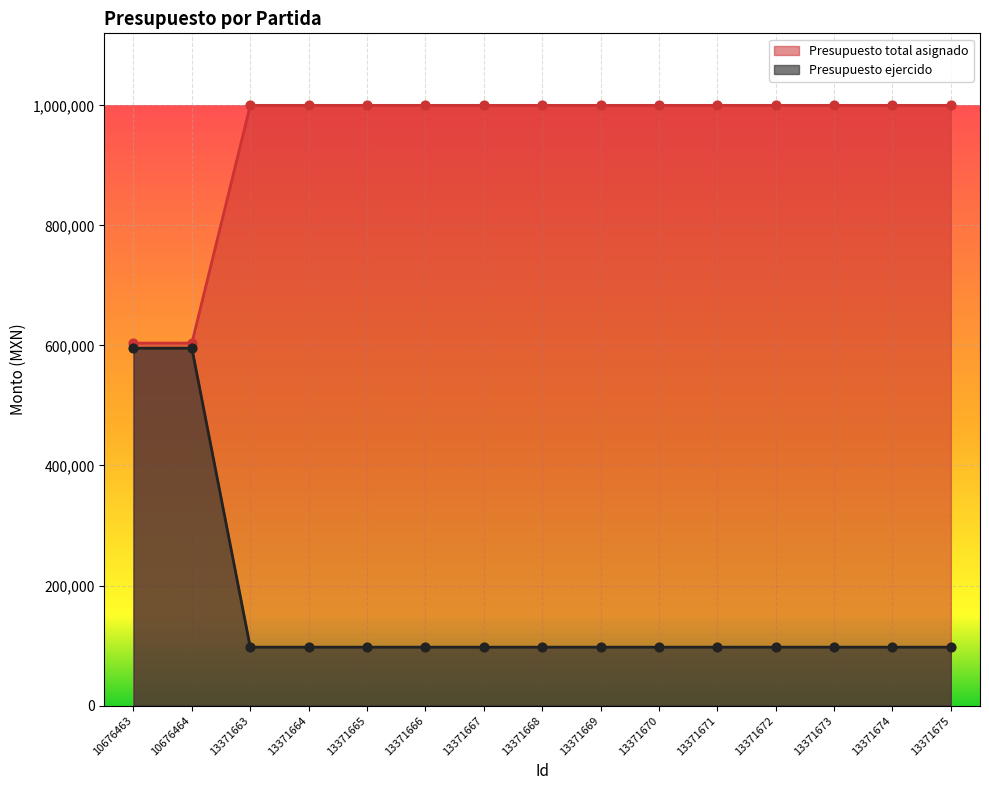

Is the value of Presupuesto ejercido at 13371675 greater than the value of Presupuesto total asignado at 13371672?

No